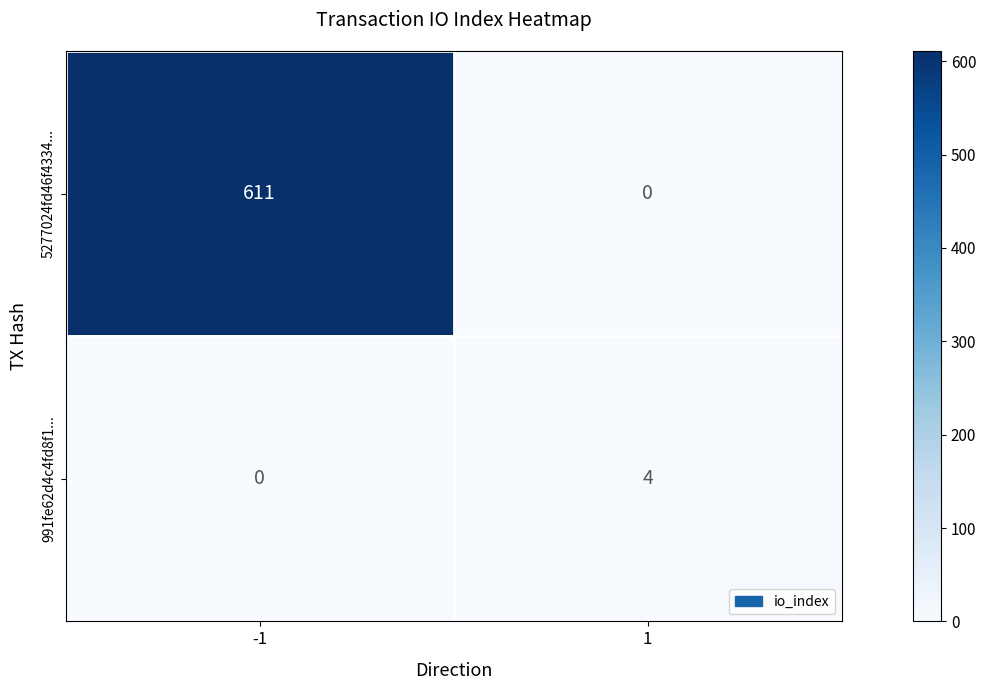

What is the difference between the 991fe62d4c4fd8f1... values at -1 and 1?

4